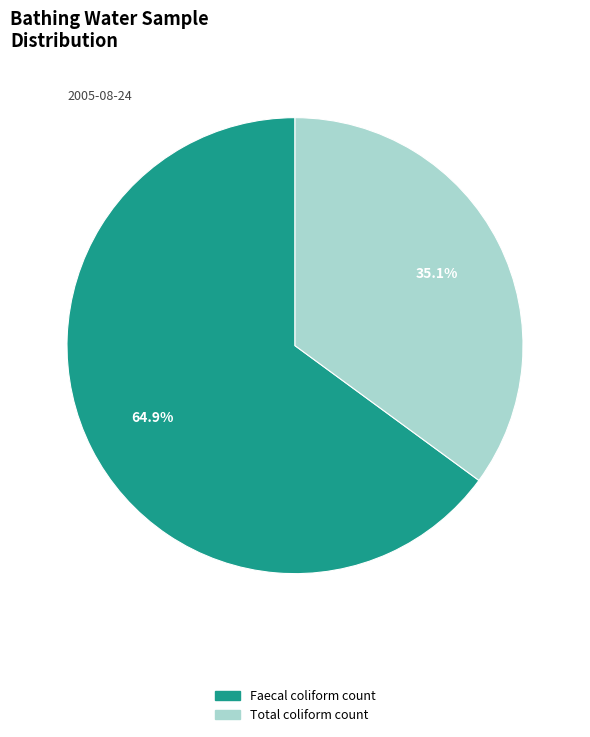

Rank the categories by value from lowest to highest.

Total coliform count, Faecal coliform count